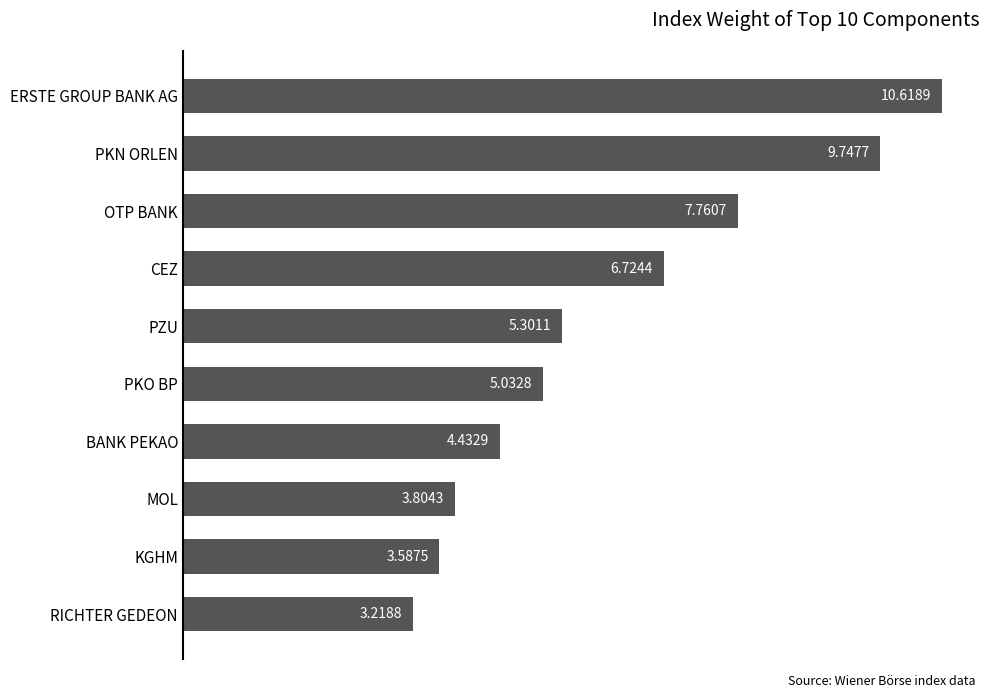

What is the sum of the values at KGHM and PKO BP?

8.6